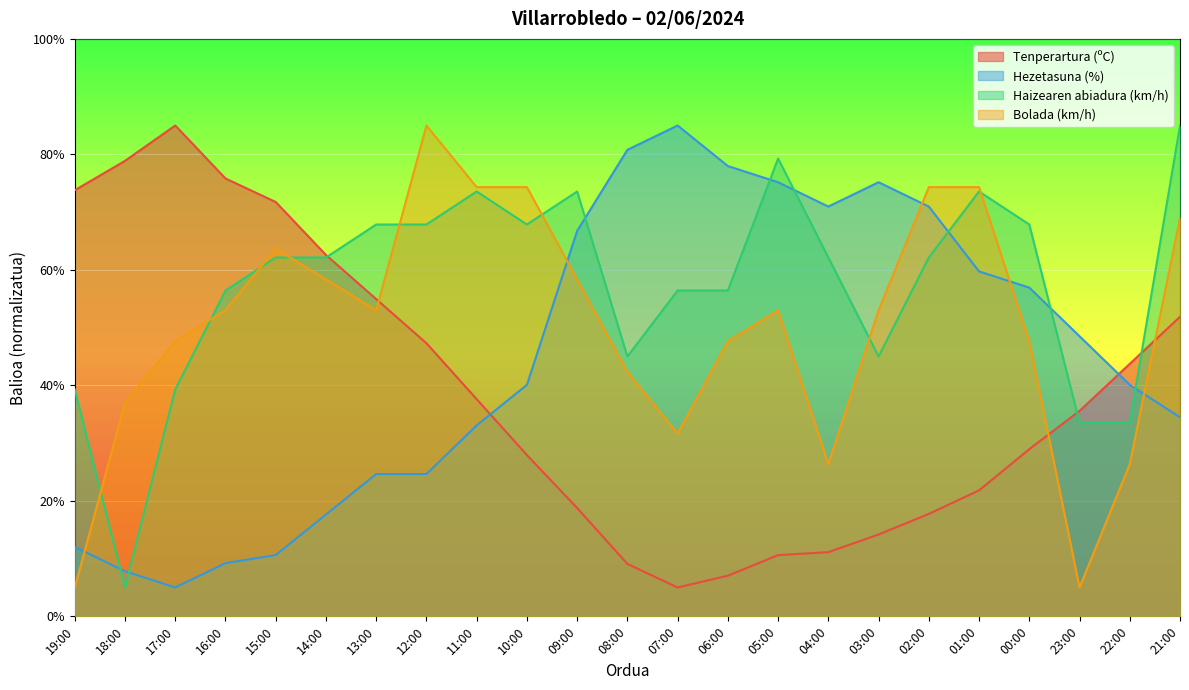

Rank the categories by Haizearen abiadura (km/h) value from lowest to highest.

18:00, 23:00, 22:00, 19:00, 17:00, 08:00, 03:00, 16:00, 07:00, 06:00, 15:00, 14:00, 04:00, 02:00, 13:00, 12:00, 10:00, 00:00, 11:00, 09:00, 01:00, 05:00, 21:00